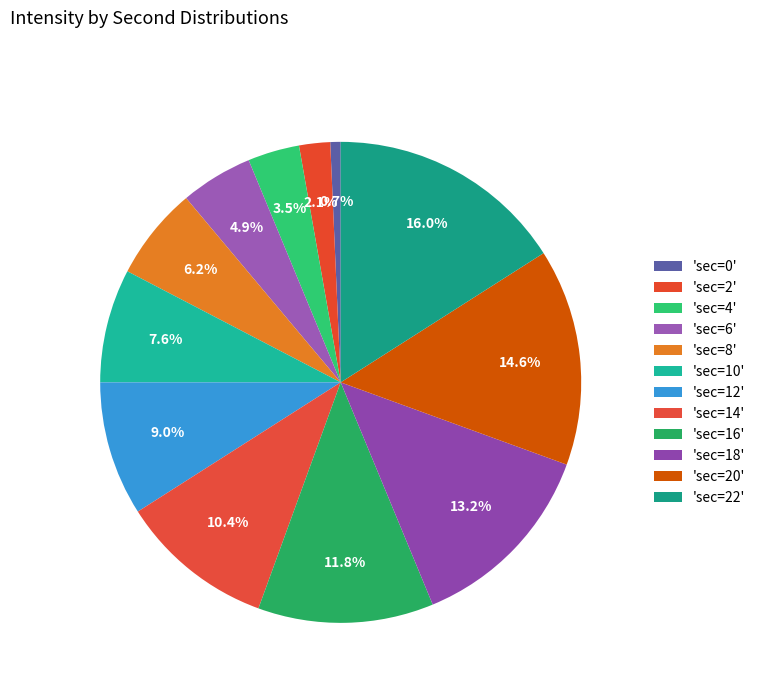

How many slices are in this pie chart?

12